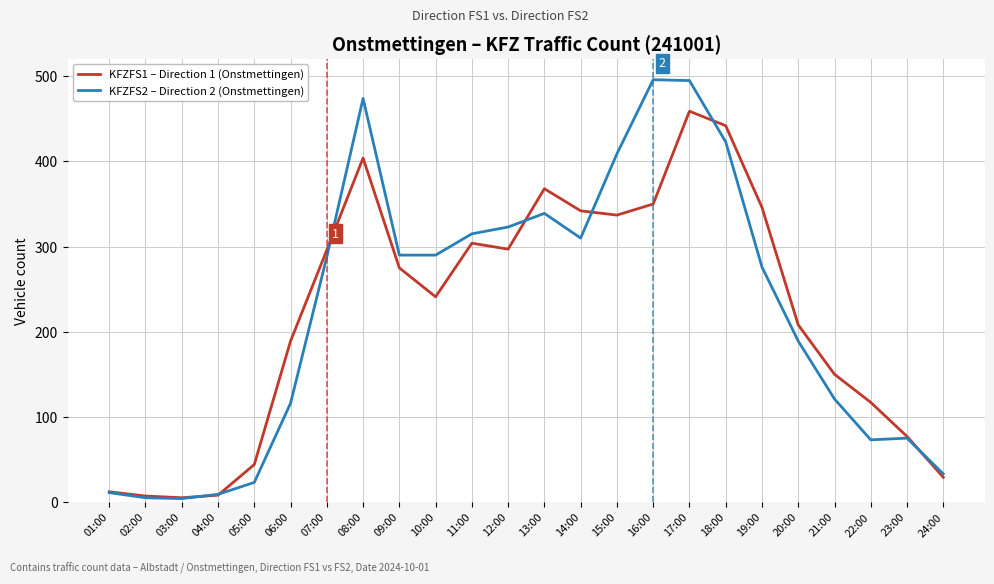

What is the greatest value displayed?

496